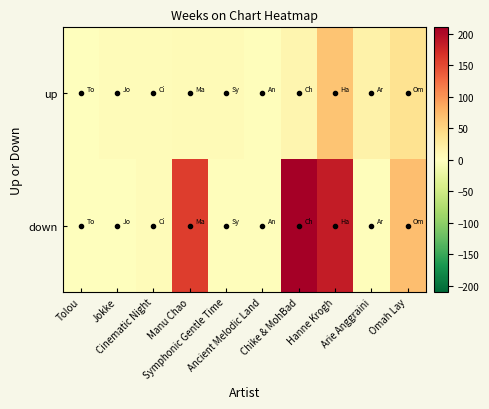

Which series has the largest total across all categories?

down